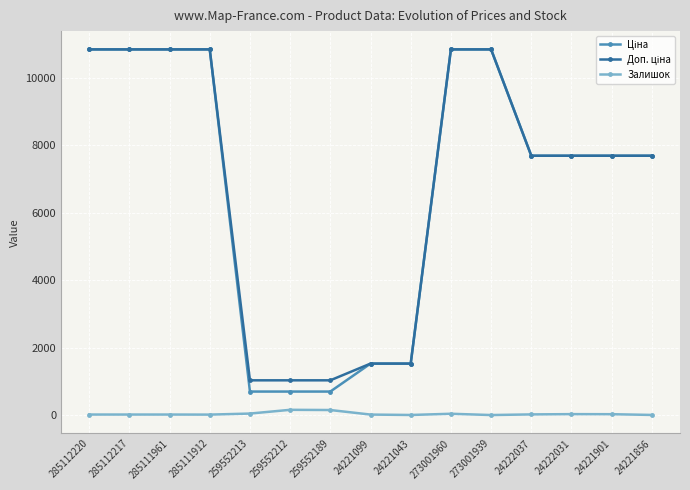

Is it true that Залишок equals 40.0 at 273001960?

True